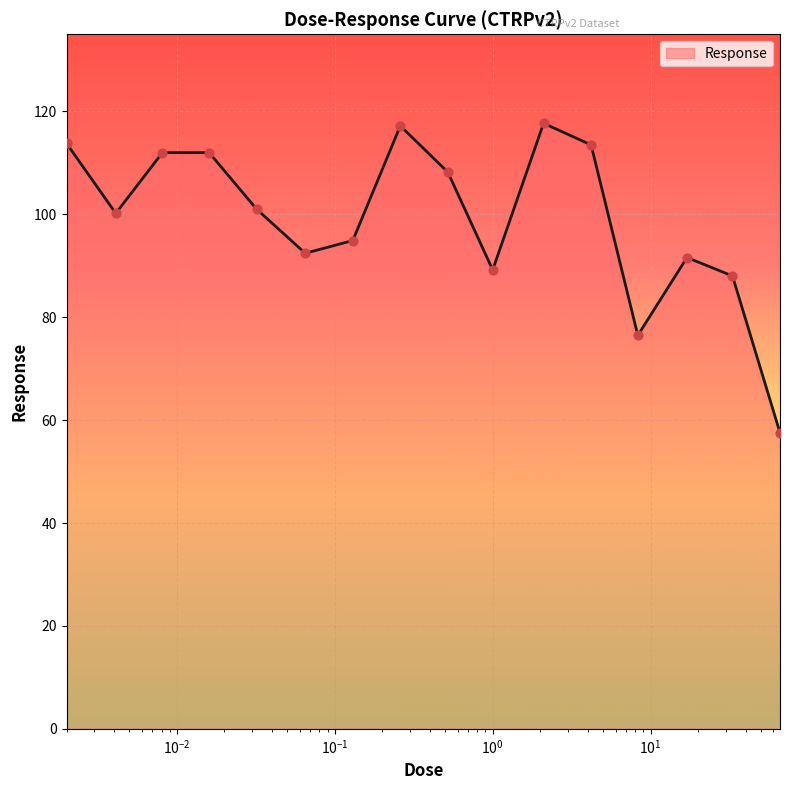

What is the difference between the maximum and minimum values?

60.2